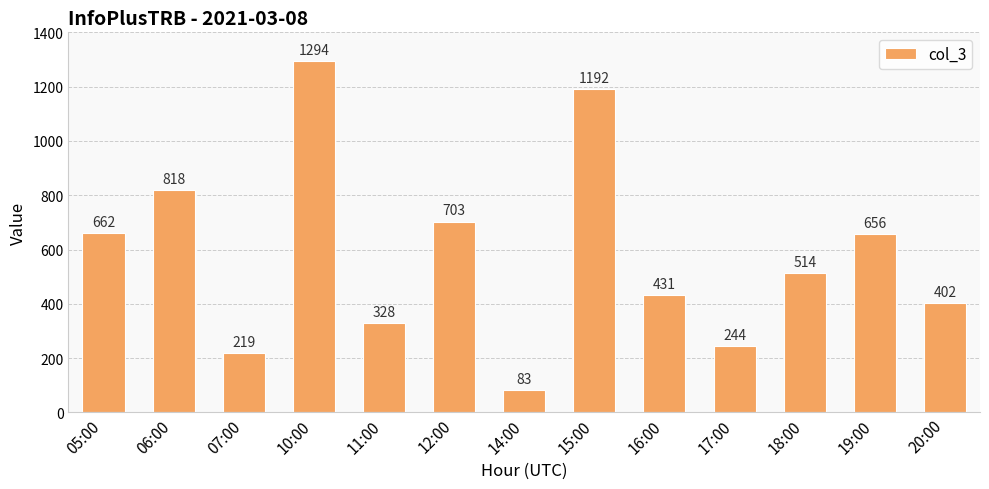

How many data points are less than 514?

6